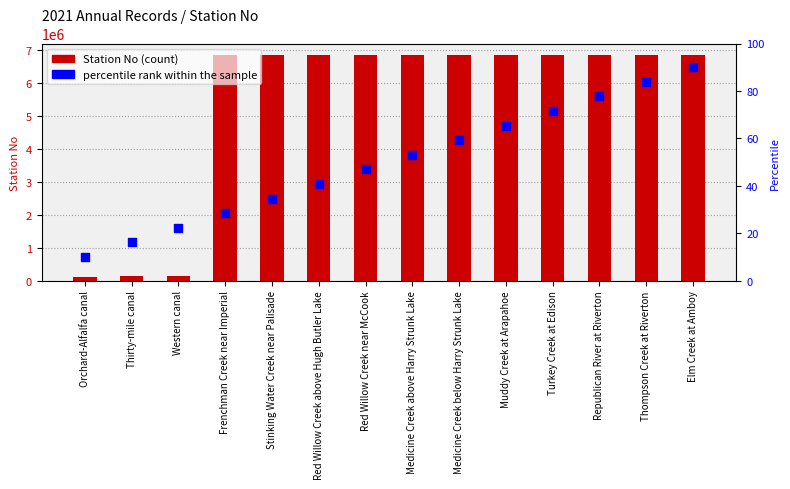

Which series reaches the minimum Y coordinate?

percentile rank within the sample